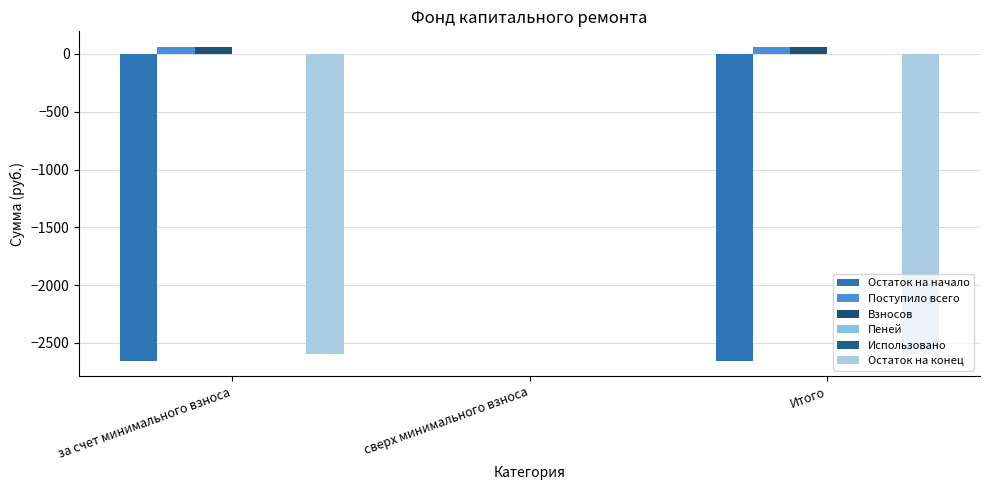

What is the label of the 2nd bar from the left?

сверх минимального взноса